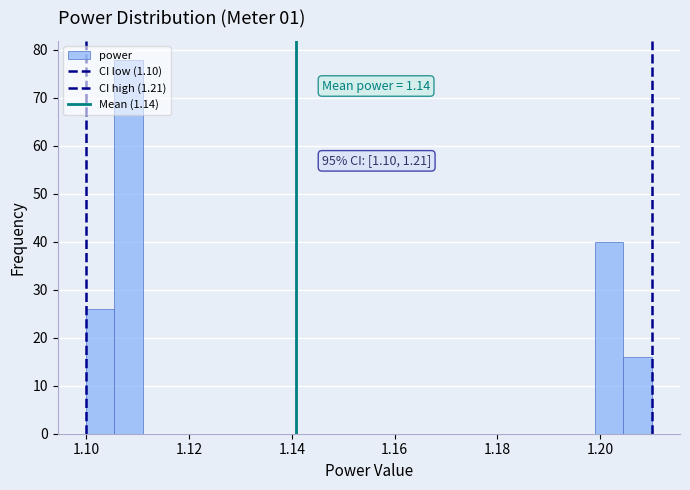

Read against the x-axis, roughly where is the centre of the tallest bar?

1.108